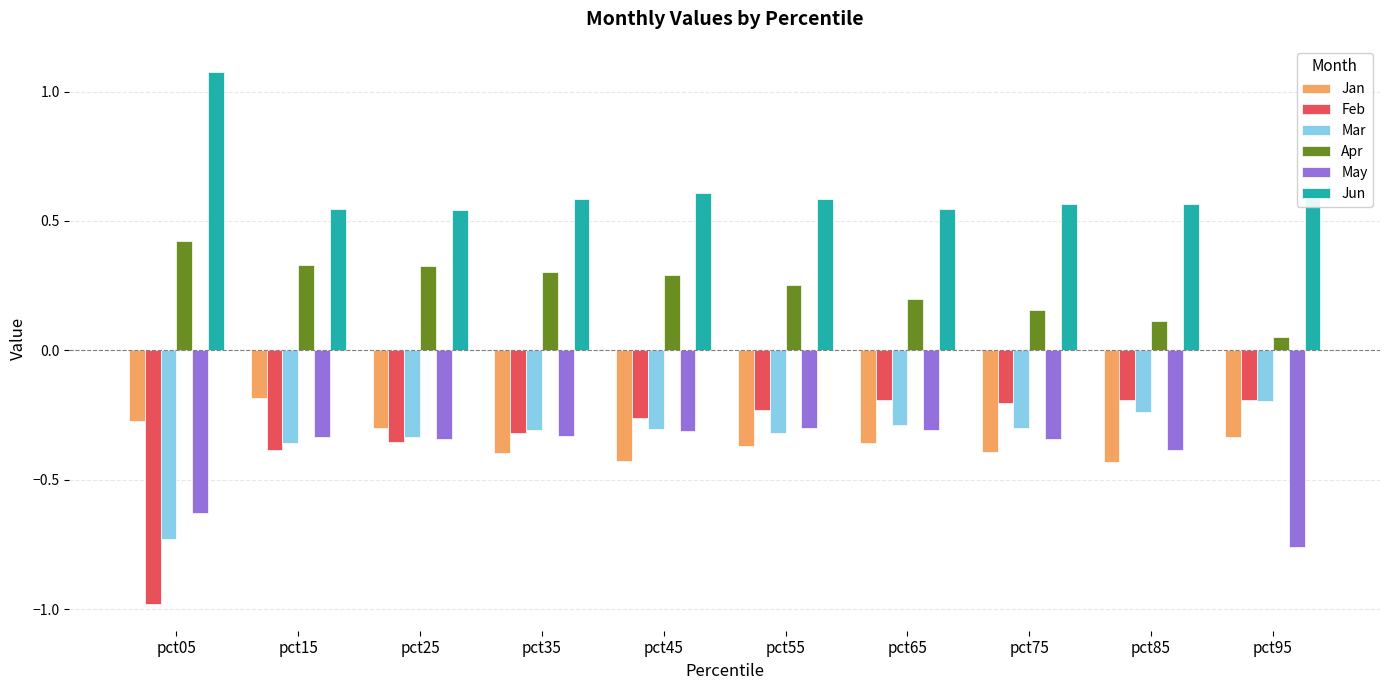

Which category has the highest value across all series?

pct05